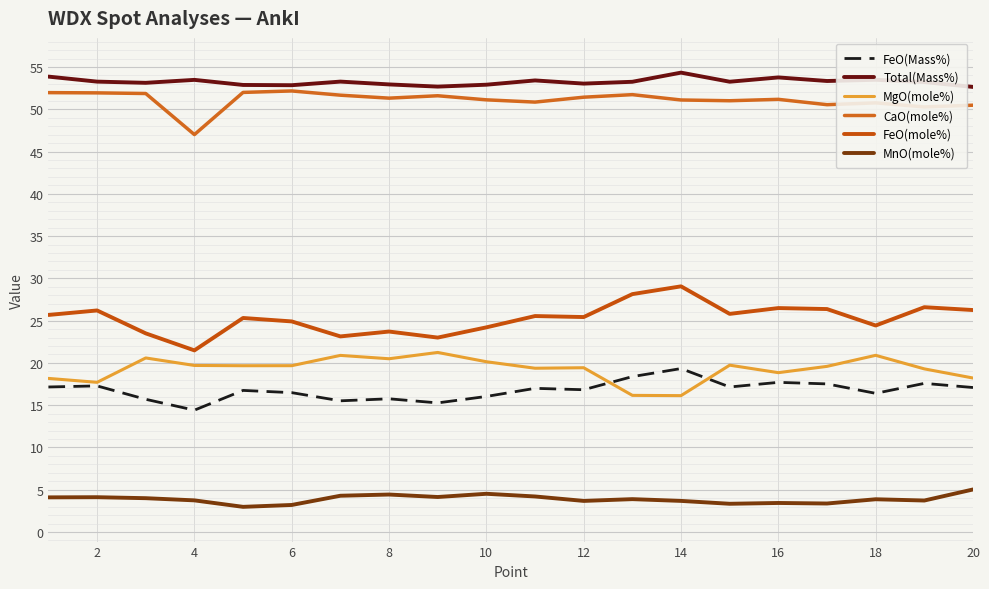

True or false: MgO(mole%) and CaO(mole%) intersect in this chart.

False